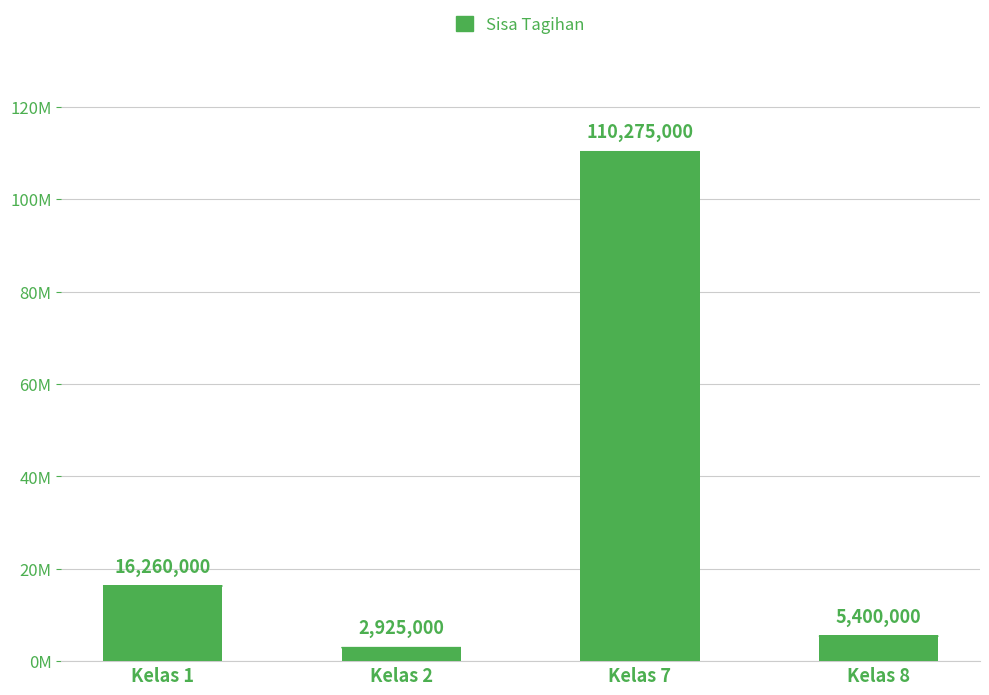

What is the sum of the values at Kelas 7 and Kelas 8?

115675000